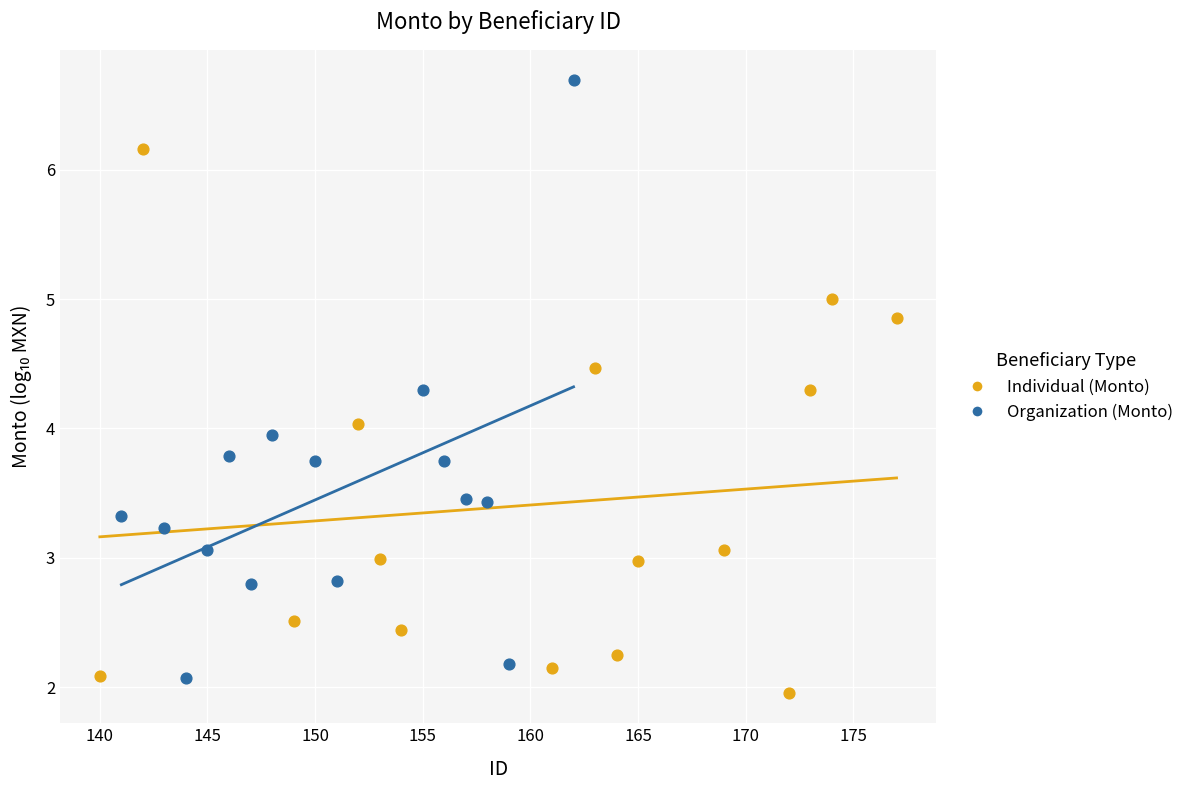

Which series has the largest Y range (max minus min)?

Organization (Monto)